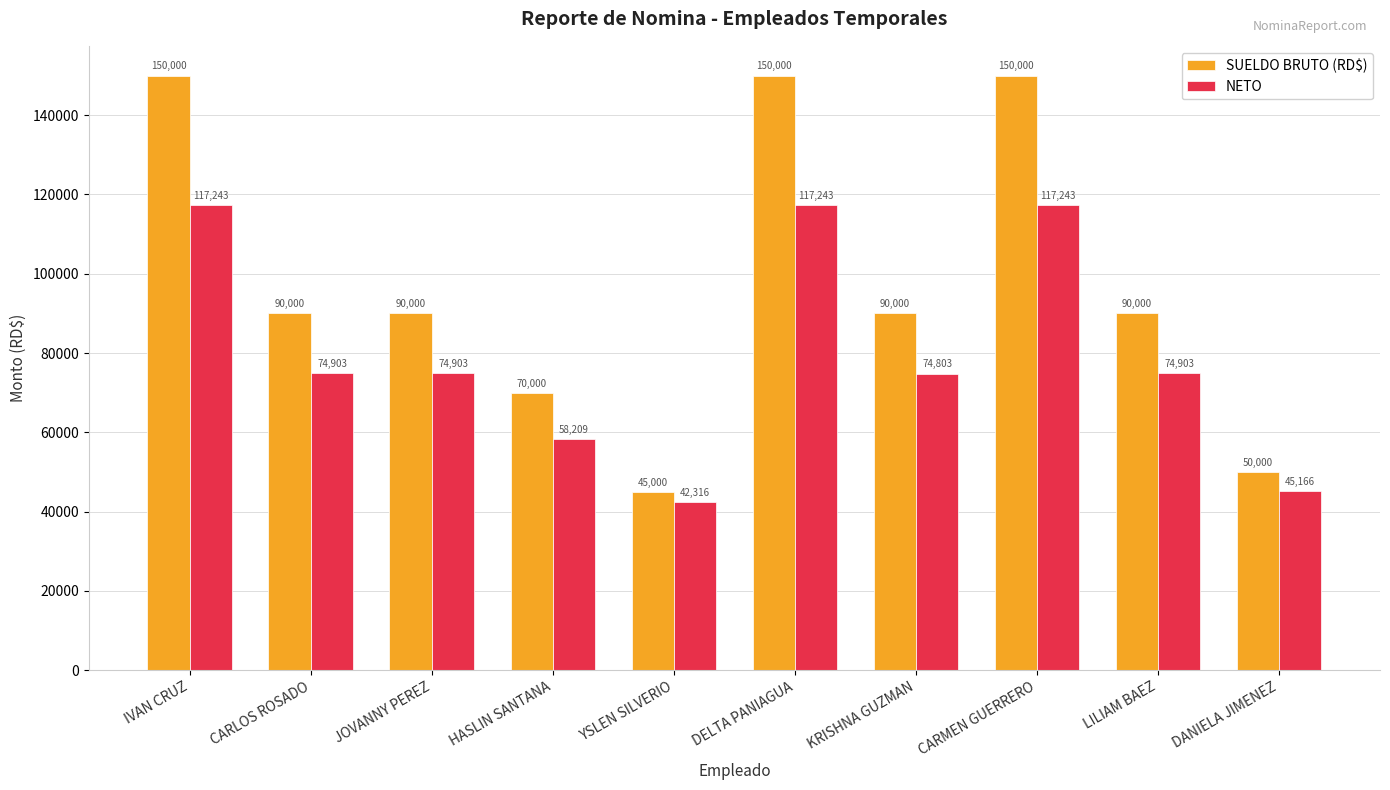

How many groups of bars are there?

10